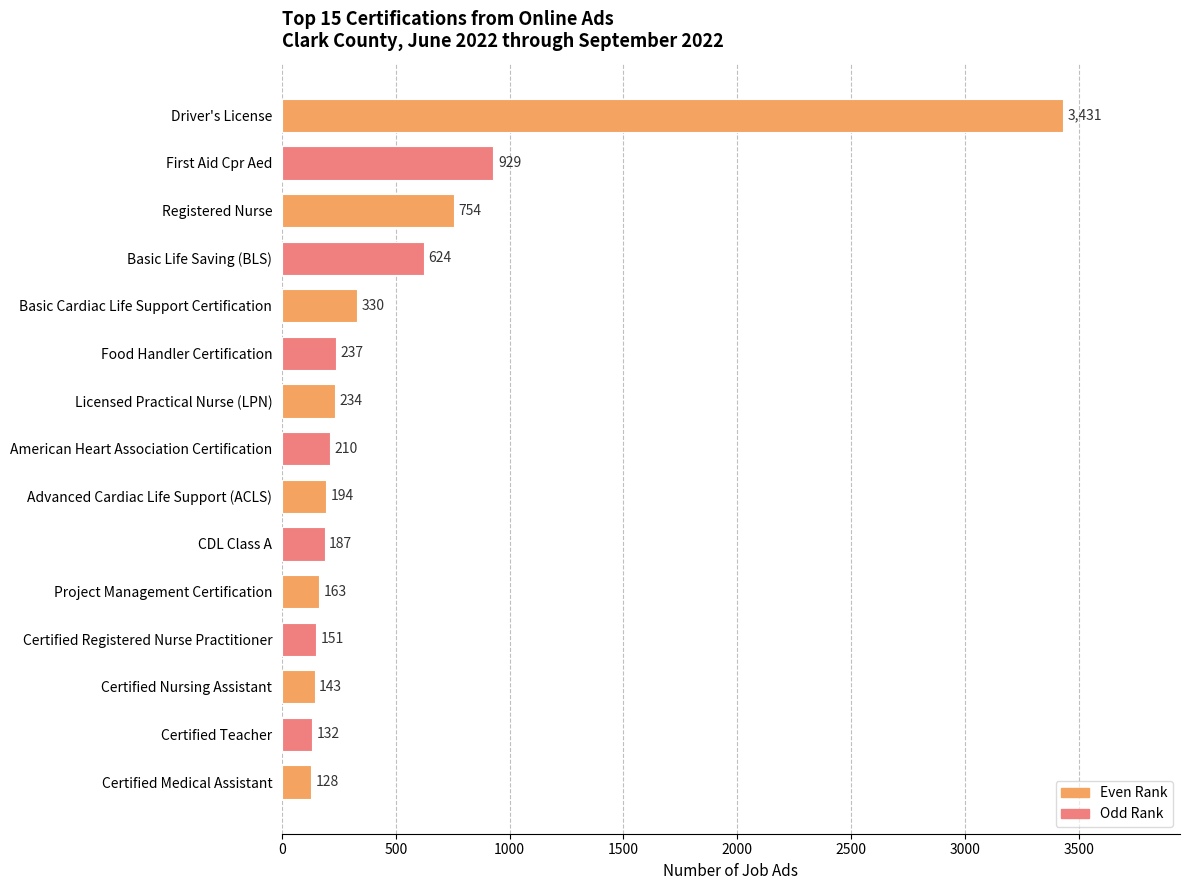

What is the smallest value displayed?

128